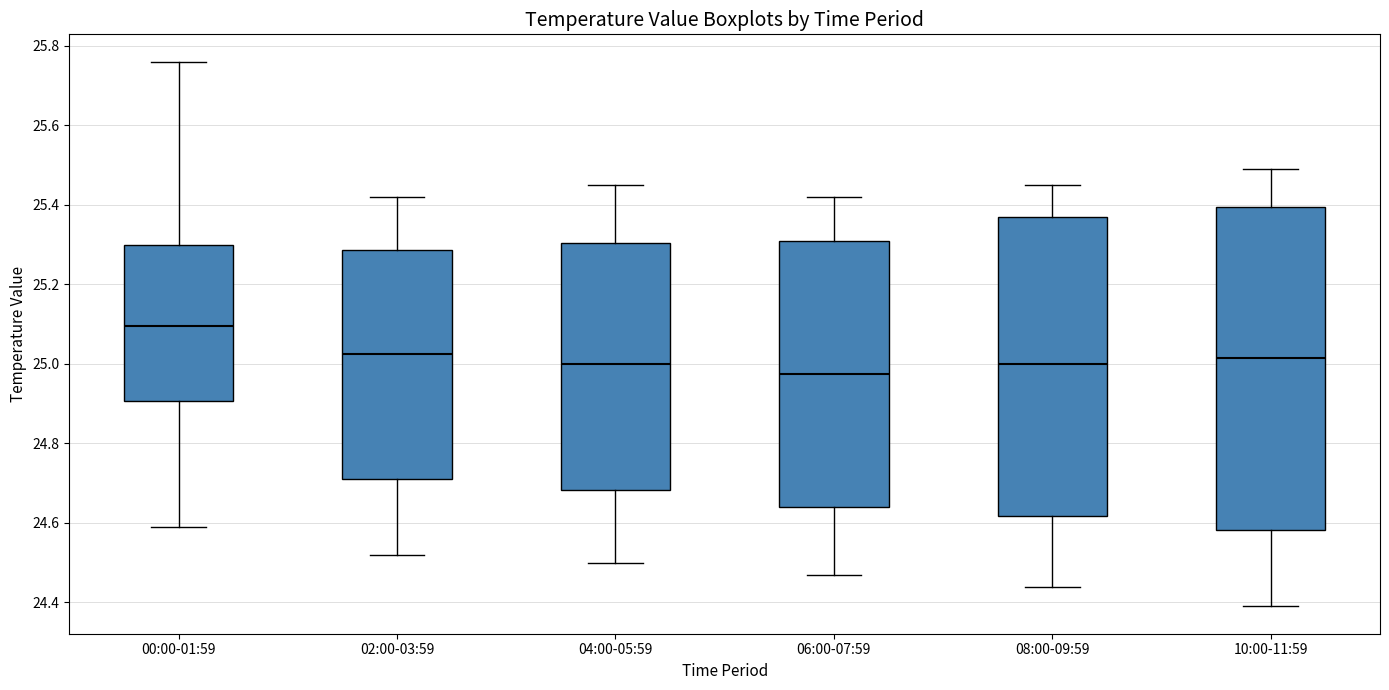

Which box's median line is the lowest?

06:00-07:59